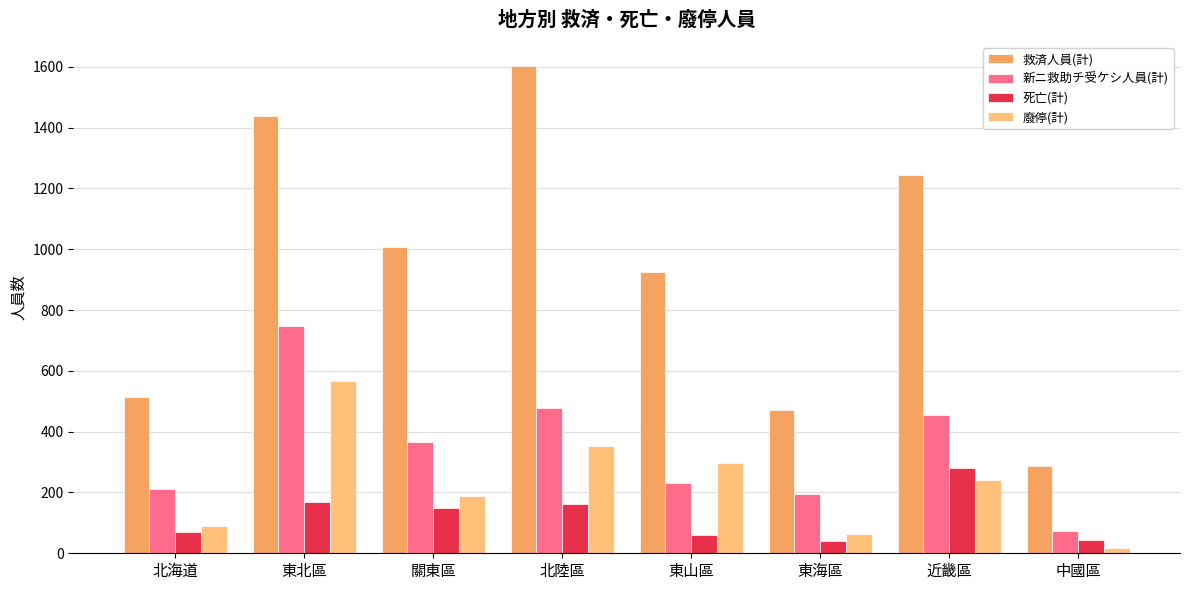

At how many categories does at least one series exceed 966?

4